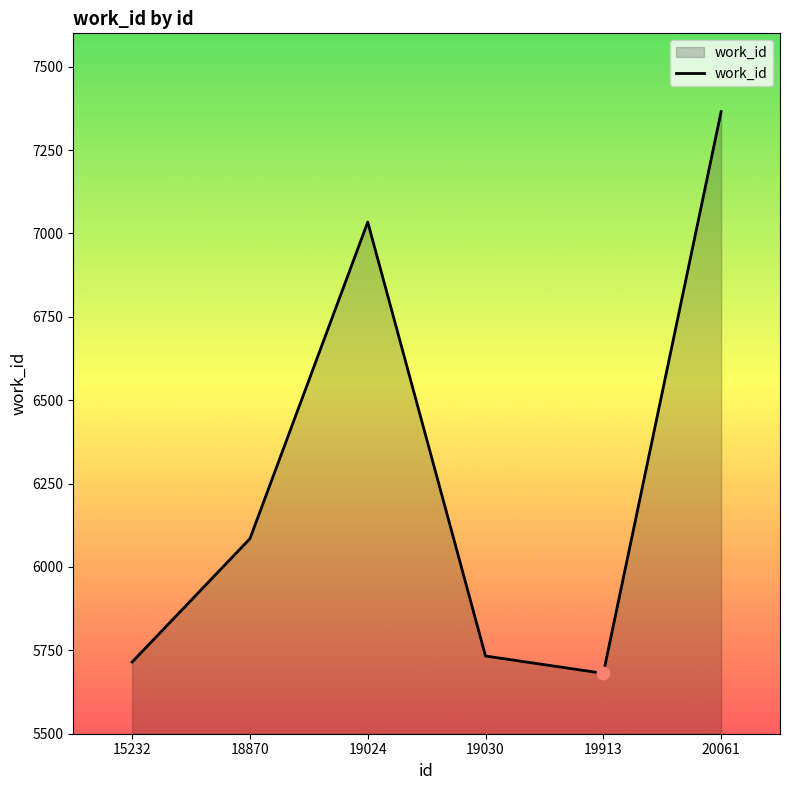

What is the change in value from 19030 to 20061?

+1632